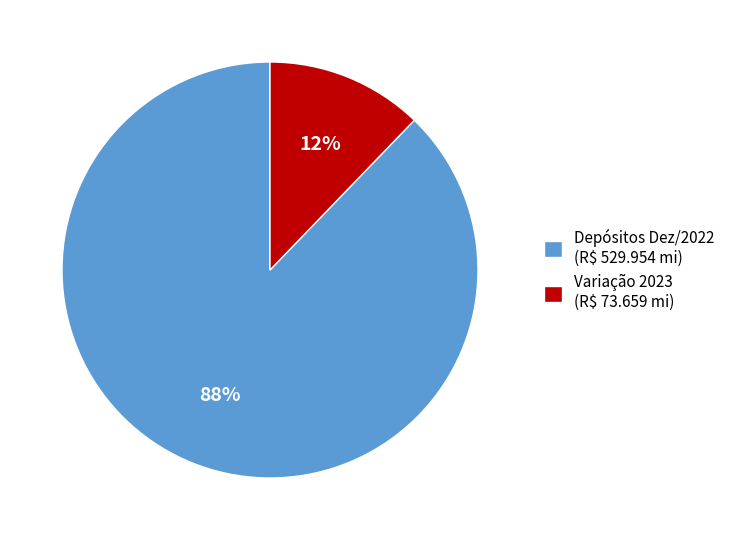

To the nearest percent, what is the difference between the largest and smallest slice percentages?

76%